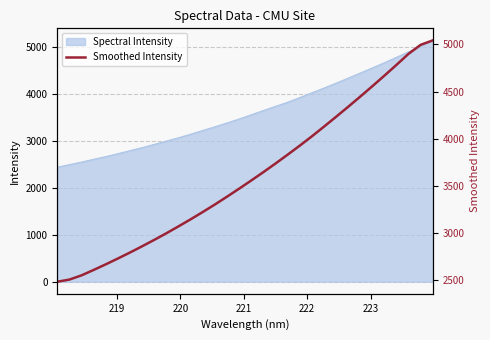

What is the average value?

3610.0